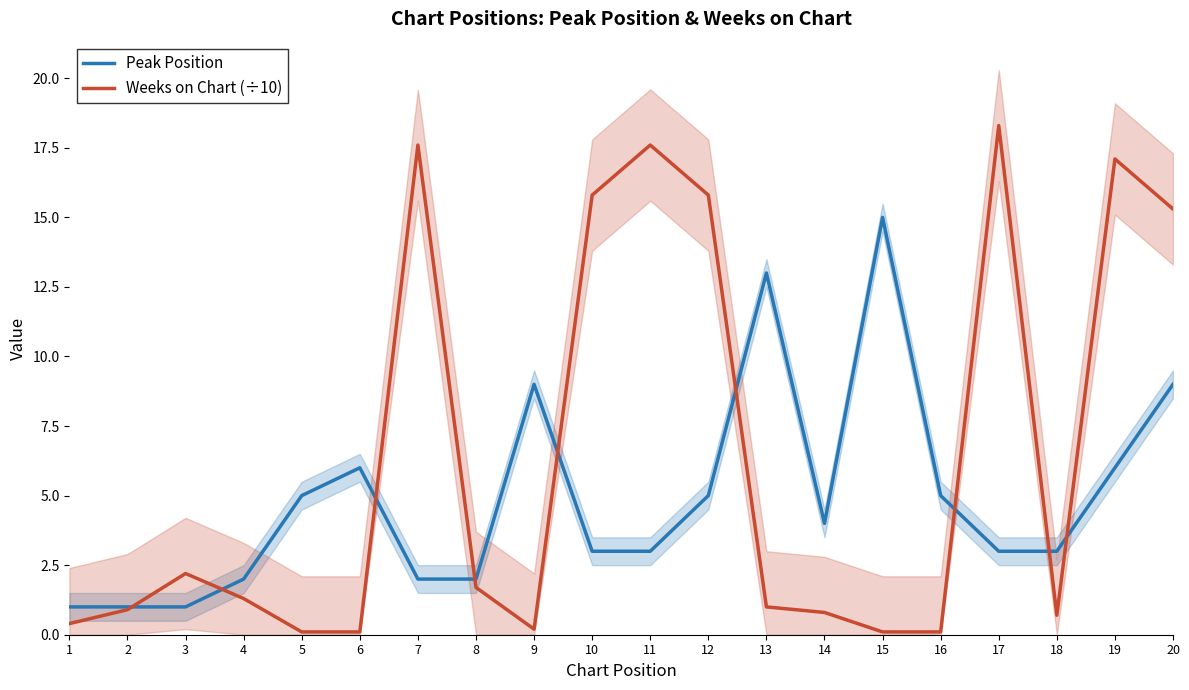

True or false: Weeks on Chart (÷10) has a value of 0.2 at 14.

False